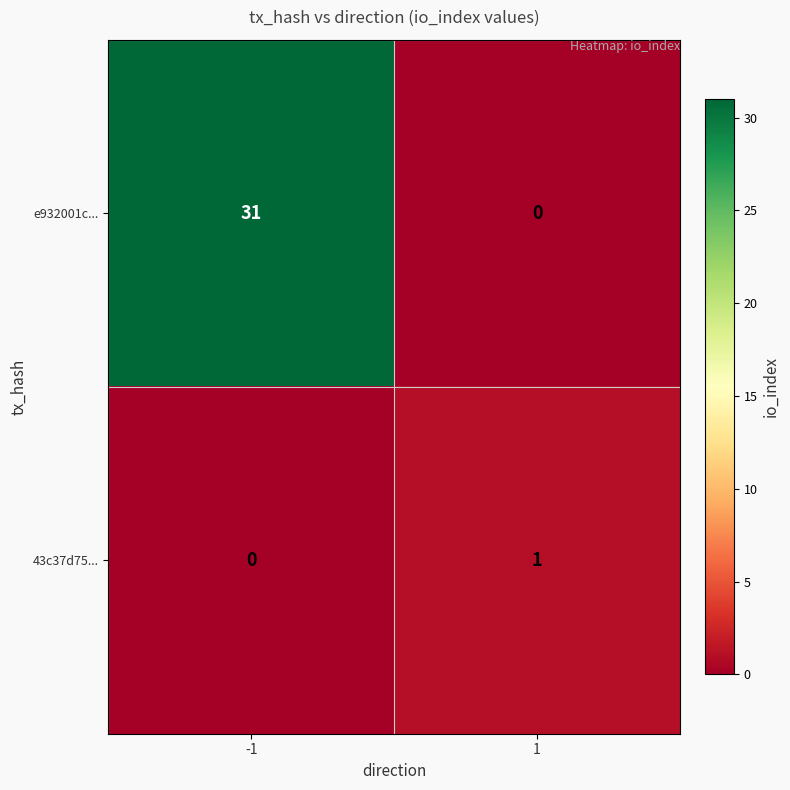

What is the maximum value shown in the chart?

31